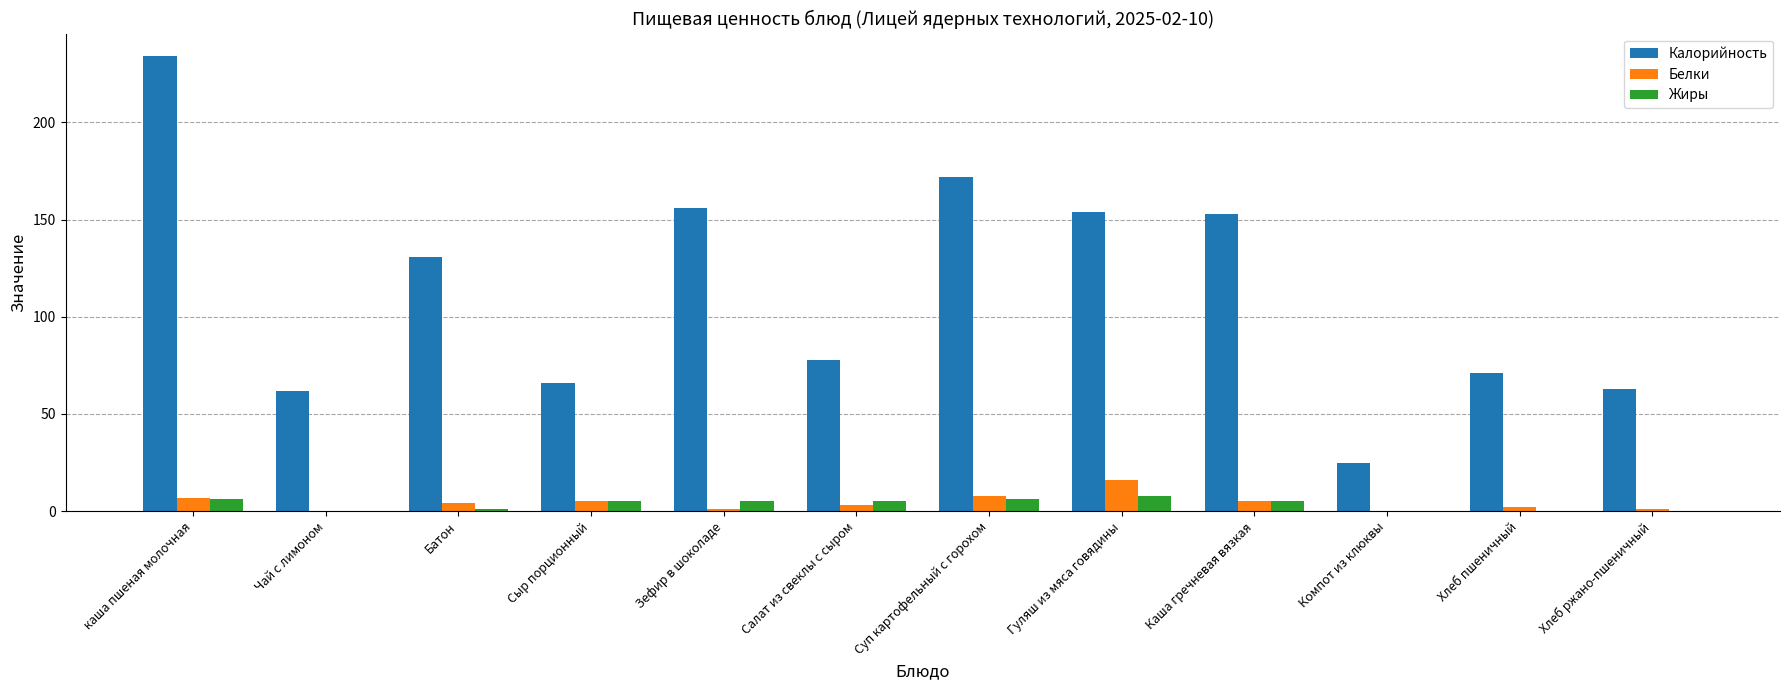

Is it true that Белки equals 3 at Салат из свеклы с сыром?

True